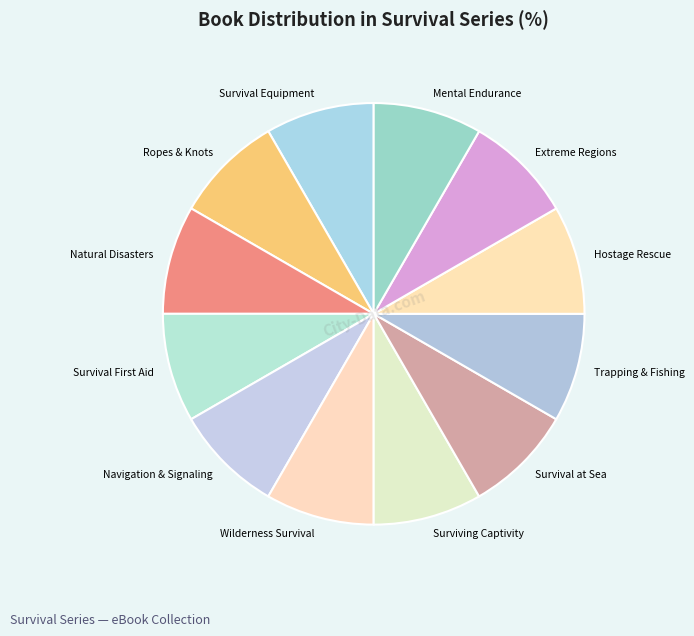

Count the number of slices in the pie.

12